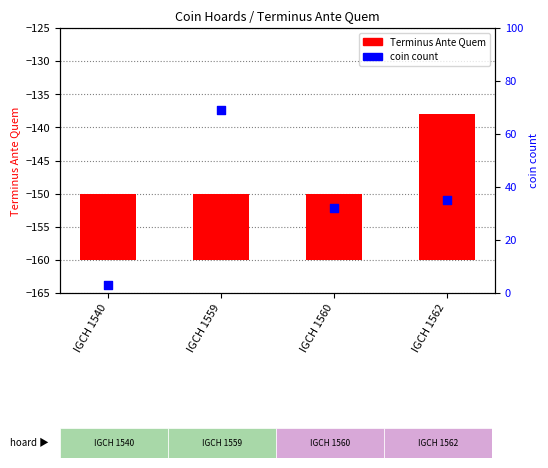

Between IGCH 1559 and IGCH 1540, which is larger?

IGCH 1559